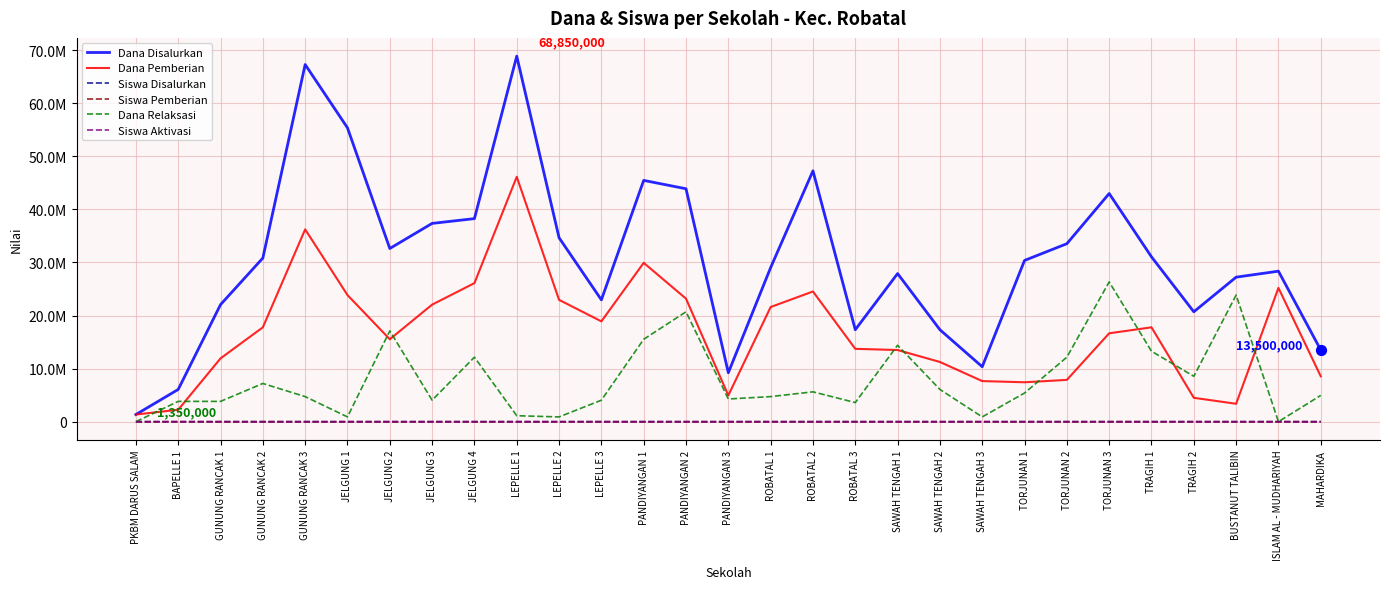

What are all the series names shown in the legend?

Dana Disalurkan, Dana Pemberian, Siswa Disalurkan, Siswa Pemberian, Dana Relaksasi, Siswa Aktivasi